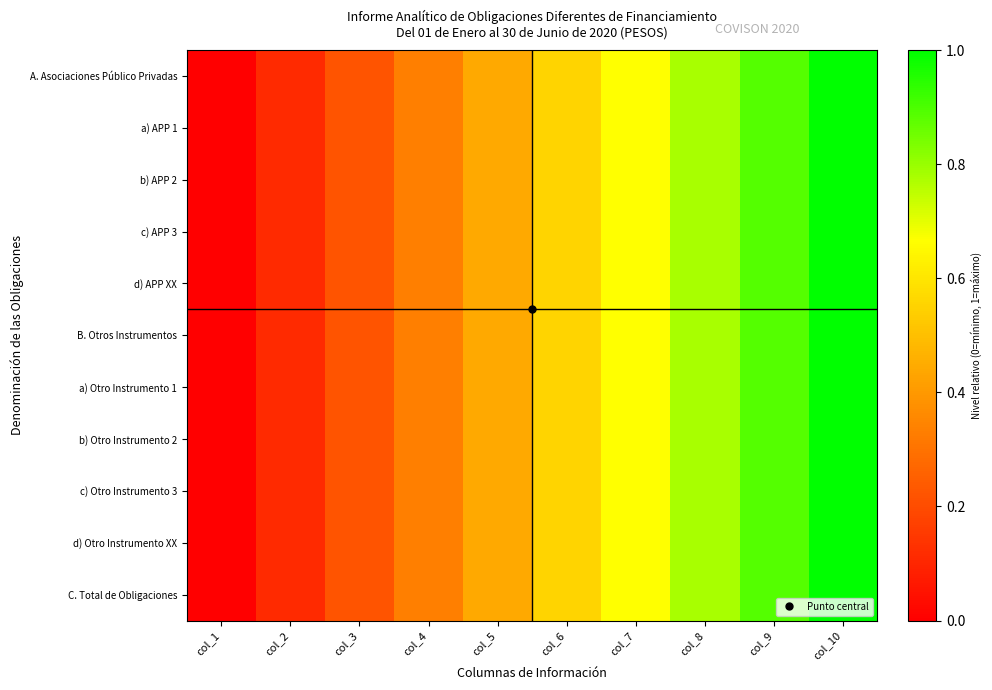

Between col_8 and col_2, which is larger?

col_8